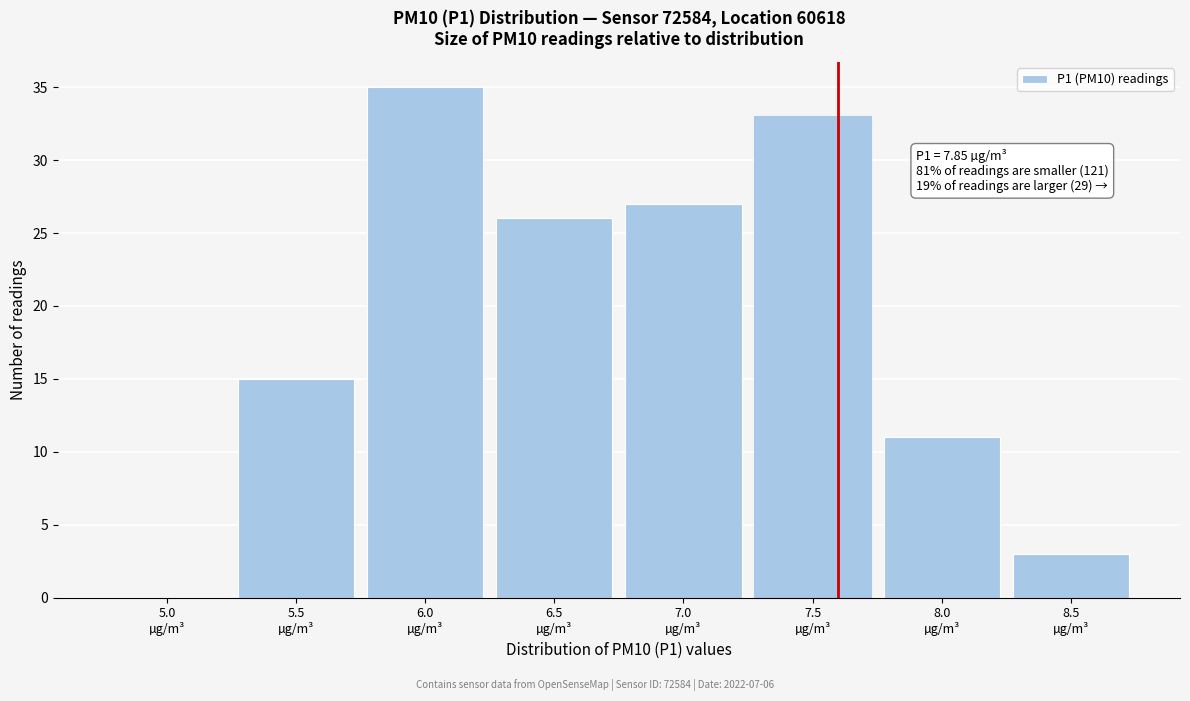

What is the maximum value shown in the chart?

35